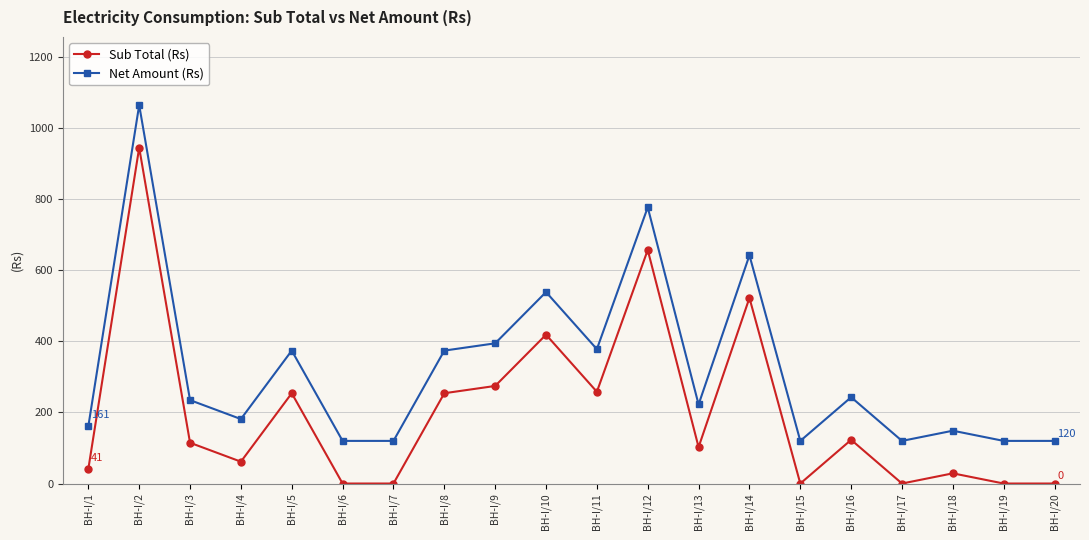

How many categories are shown in the chart?

20